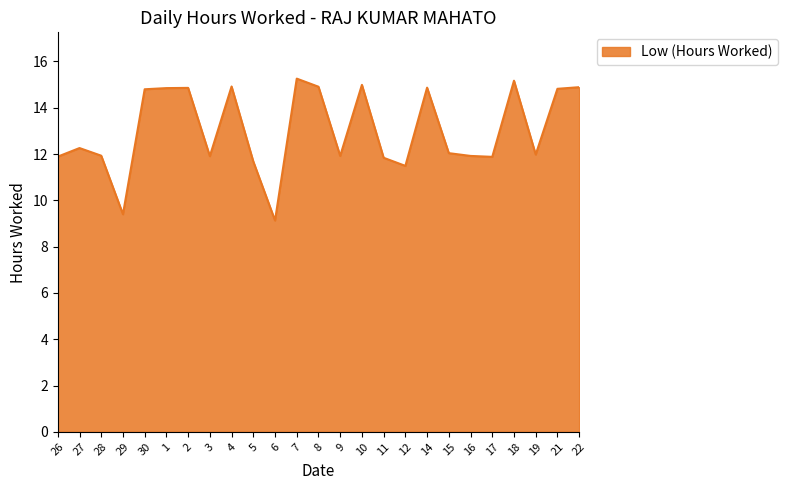

What is the difference between the values at 19 and 1?

2.9